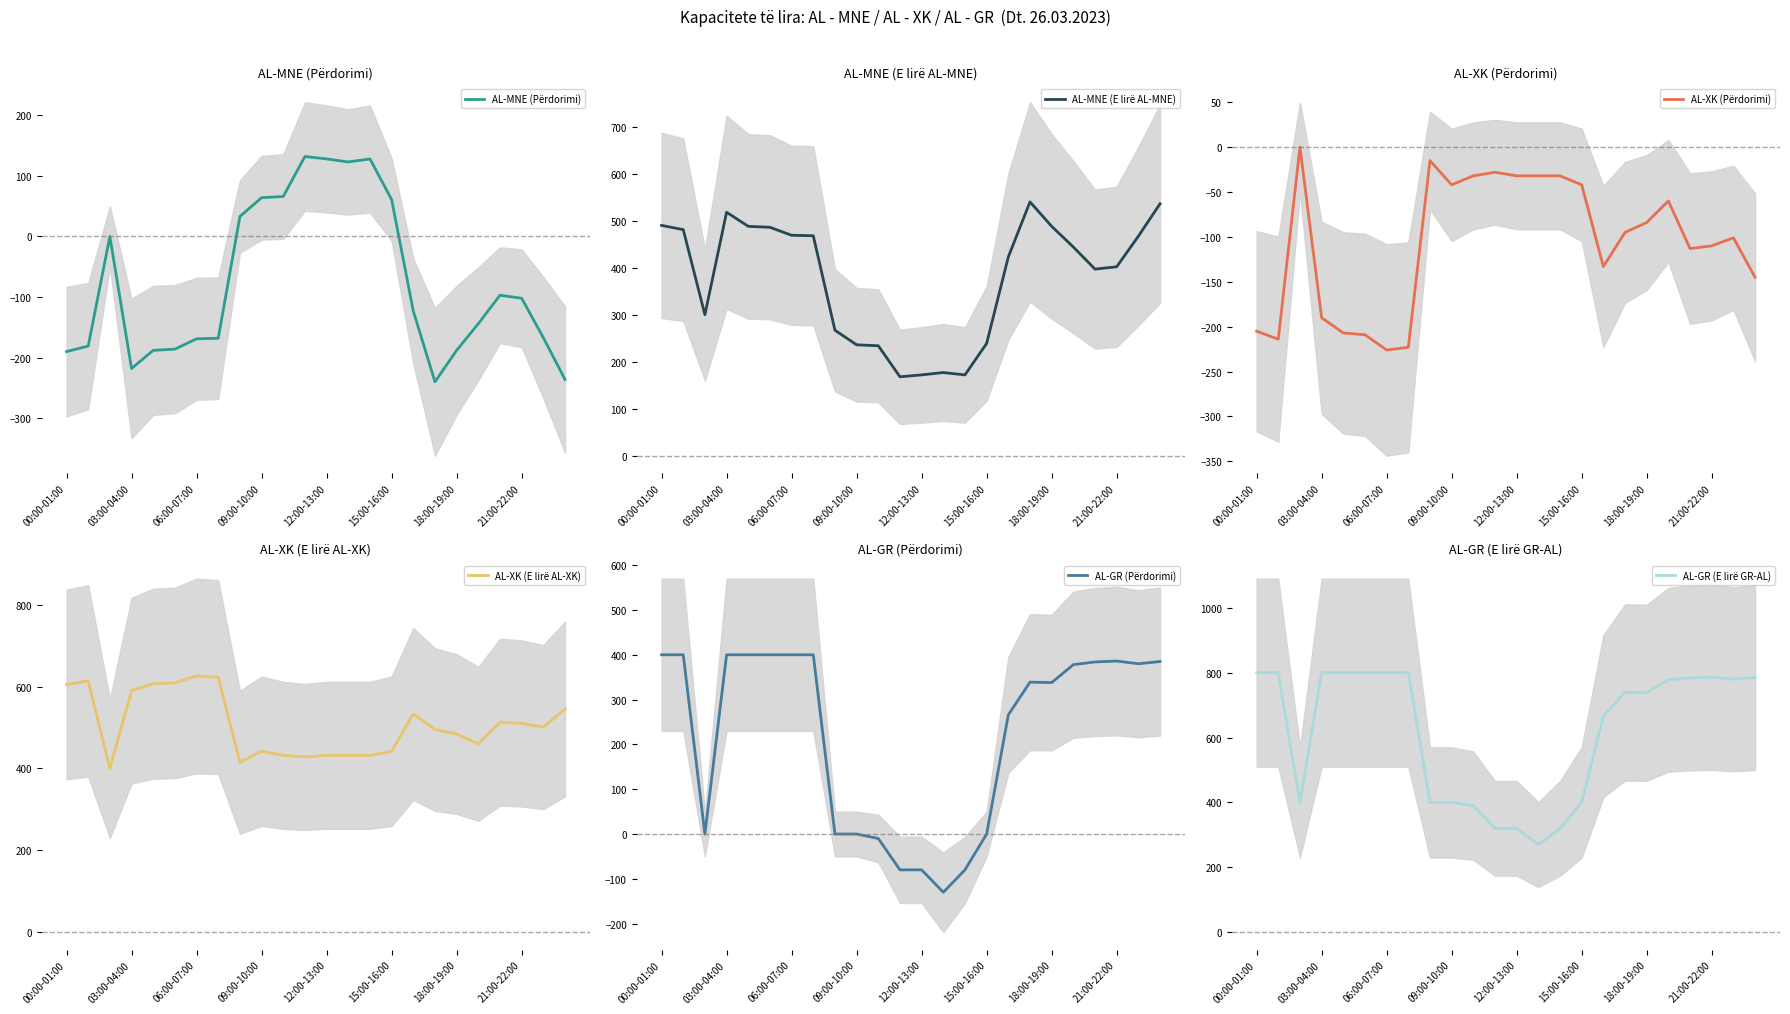

What is the difference between the maximum and minimum values in the AL-MNE (Përdorimi) series?

372